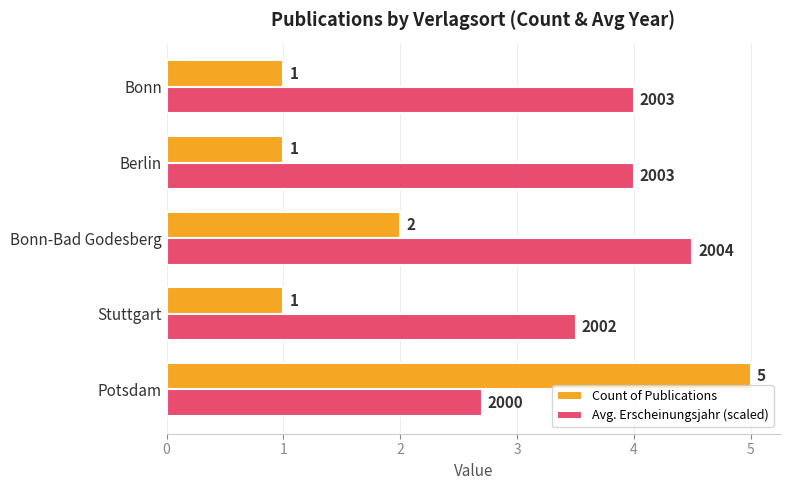

Between Potsdam and Berlin, which series saw the biggest shift?

Count of Publications